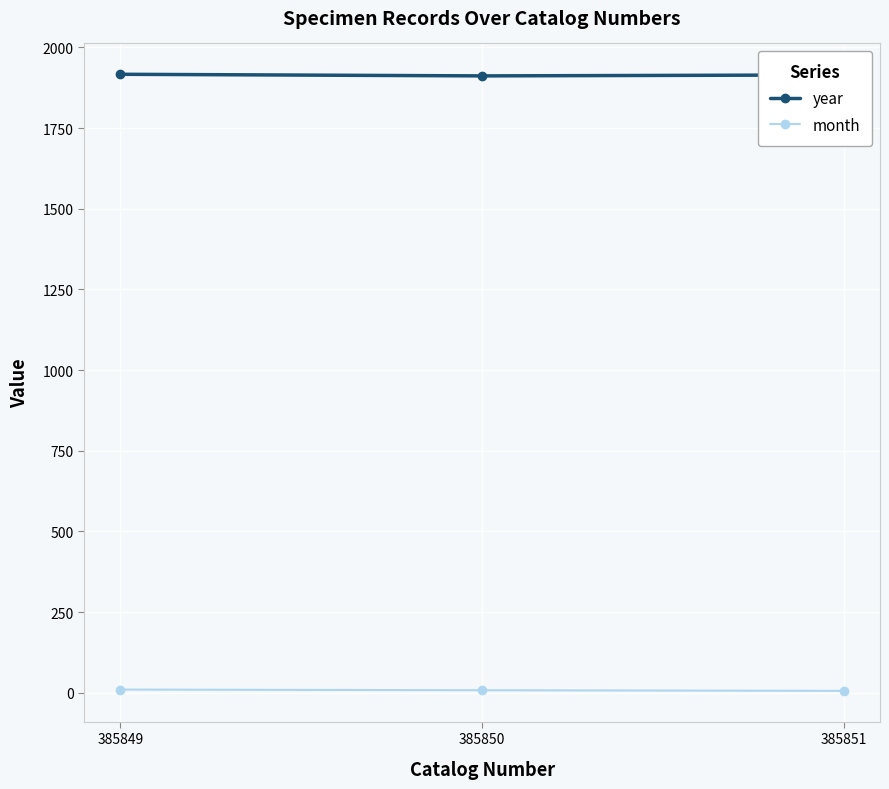

List the series in order of their overall mean, lowest first.

month, year